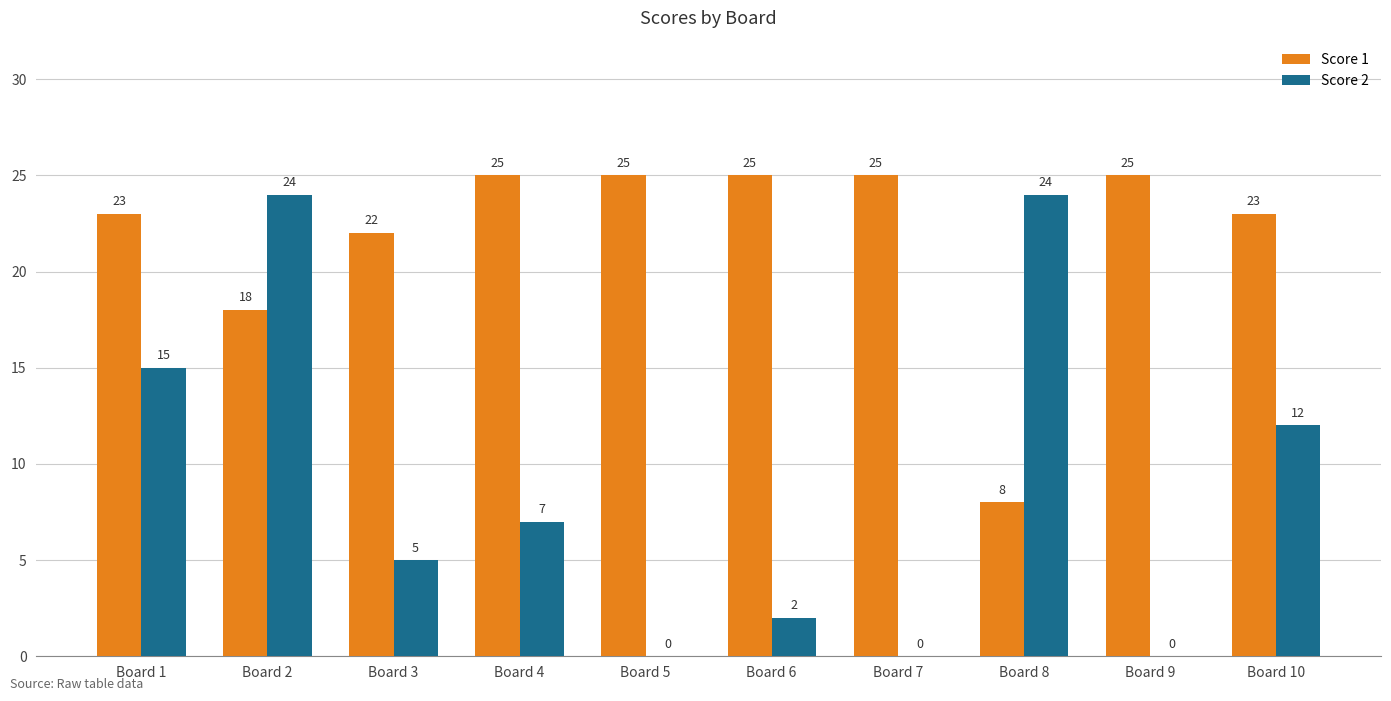

At which label is Score 2 closest to 12?

Board 10